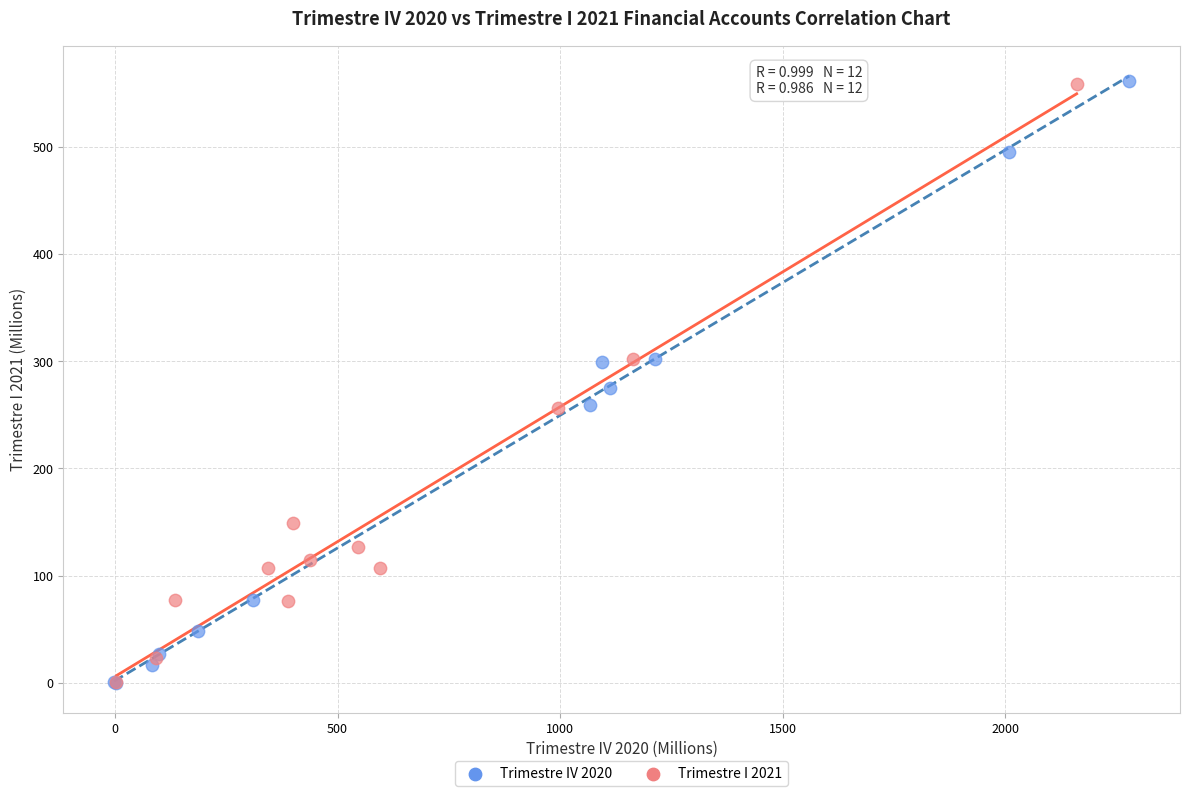

What are all the series names shown in the legend?

Trimestre IV 2020, Trimestre I 2021